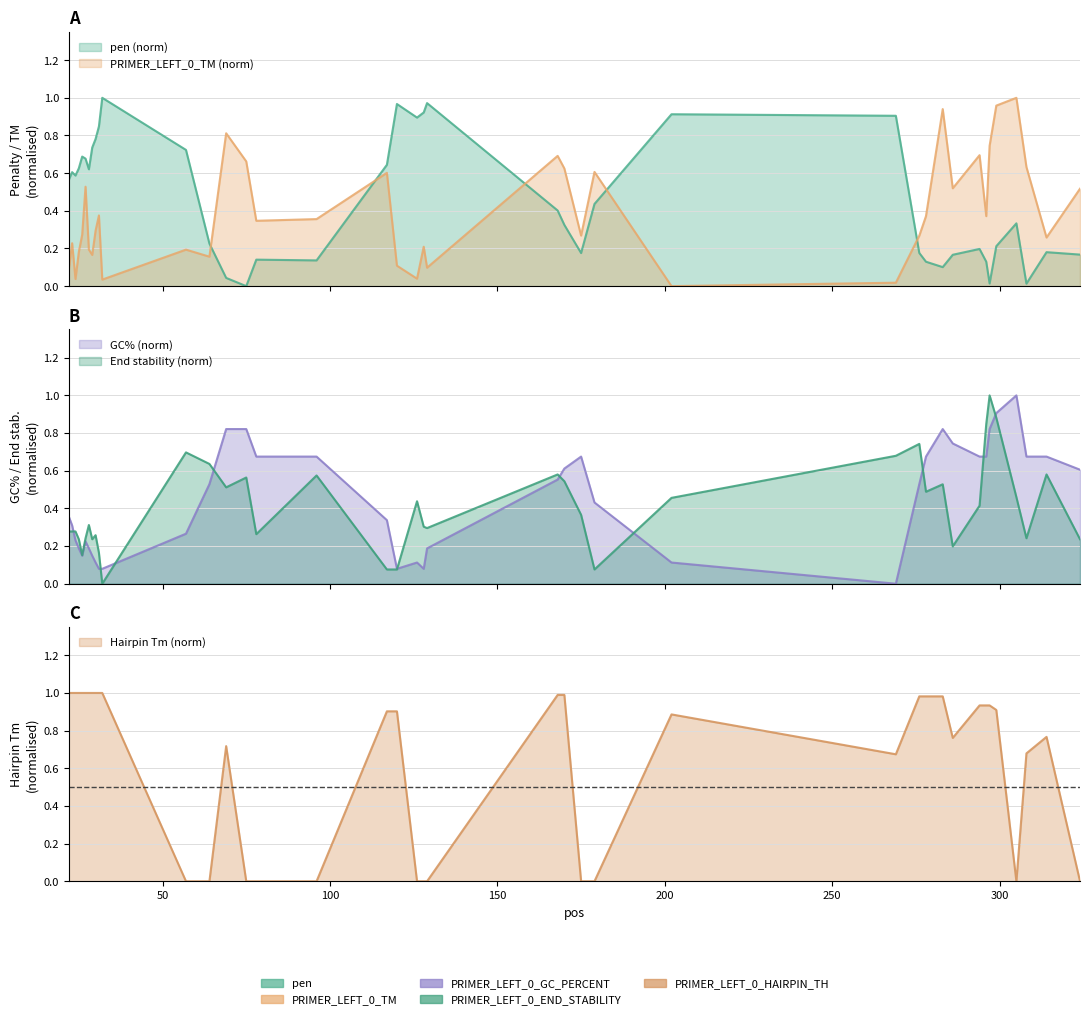

At how many categories does at least one series exceed 0?

40